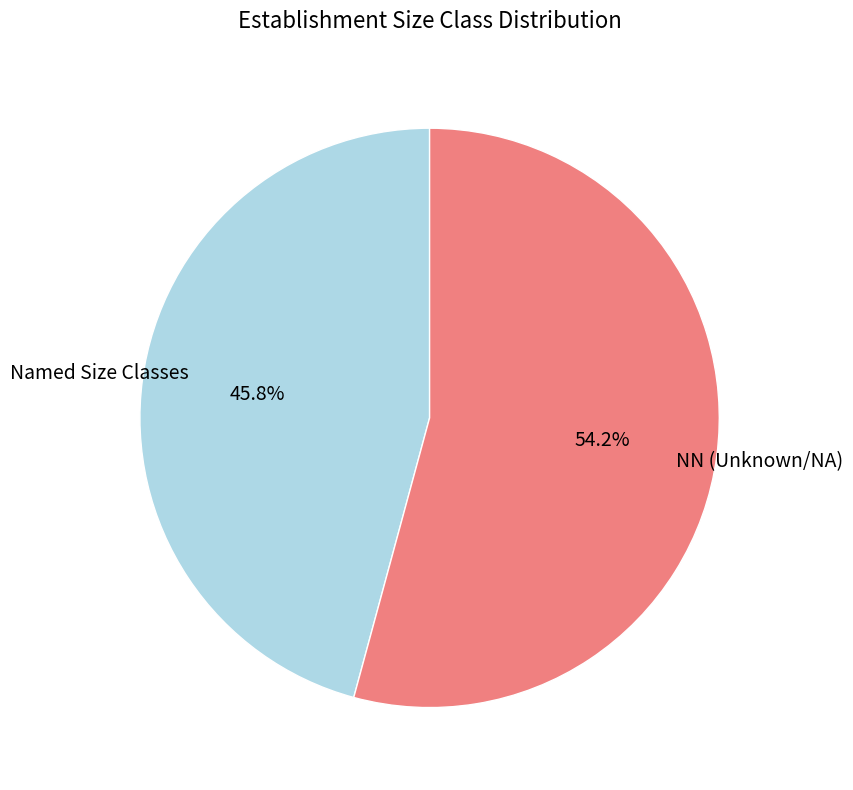

Is there a majority slice in this chart?

Yes